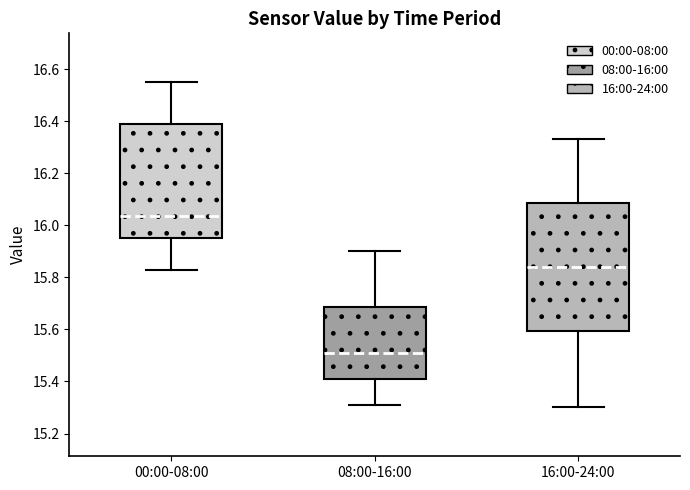

Reading left to right, transcribe this box plot: for each box, give where its median line is, the range the box spans, and where its two whiskers end, as read against the y-axis. The values are not printed on the chart, so give them approximately, as read against the axis.

00:00-08:00: median 16.04, box 15.96 to 16.40, whiskers 15.84 to 16.56
08:00-16:00: median 15.52, box 15.40 to 15.68, whiskers 15.32 to 15.90
16:00-24:00: median 15.84, box 15.60 to 16.08, whiskers 15.30 to 16.34